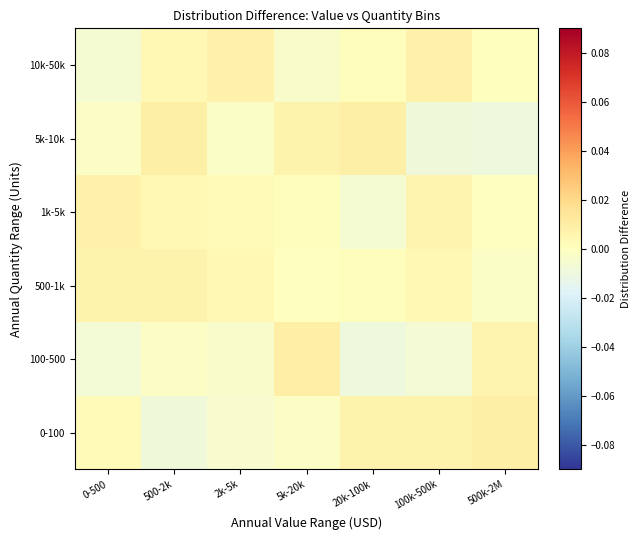

Which has a higher value, 2k-5k or 5k-20k?

5k-20k